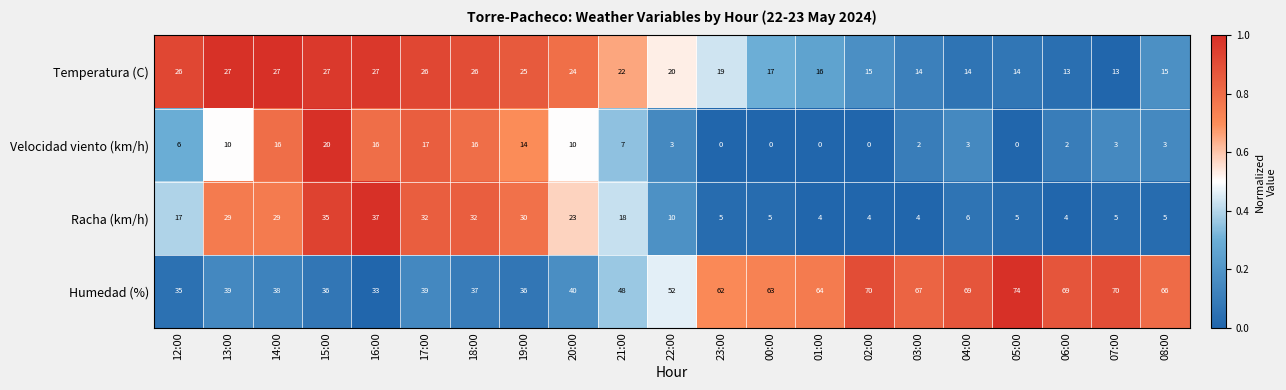

How many distinct data groups are displayed?

4